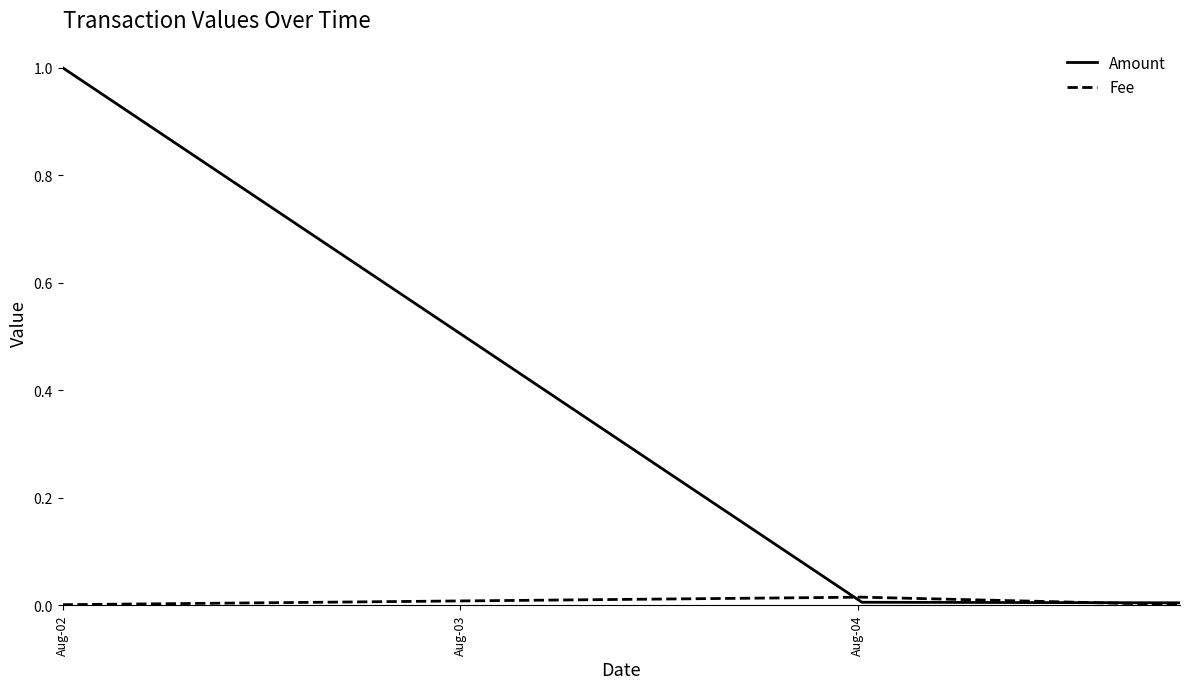

Which series has the largest total across all categories?

Amount